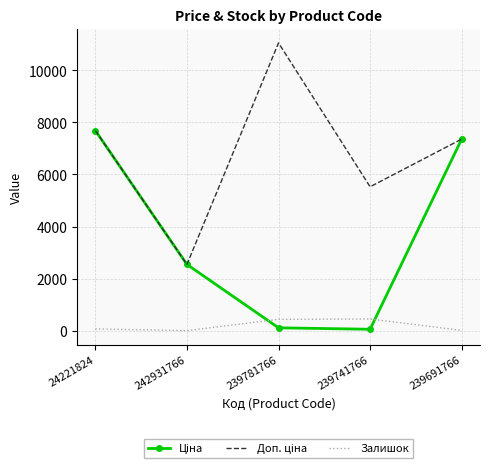

What is the greatest value displayed?

11055.0